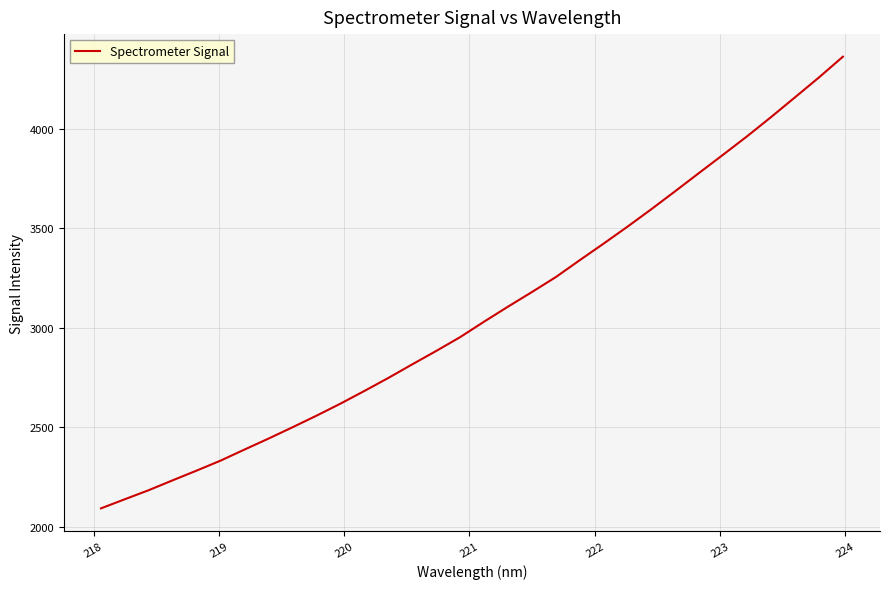

What is the greatest value displayed?

4361.1